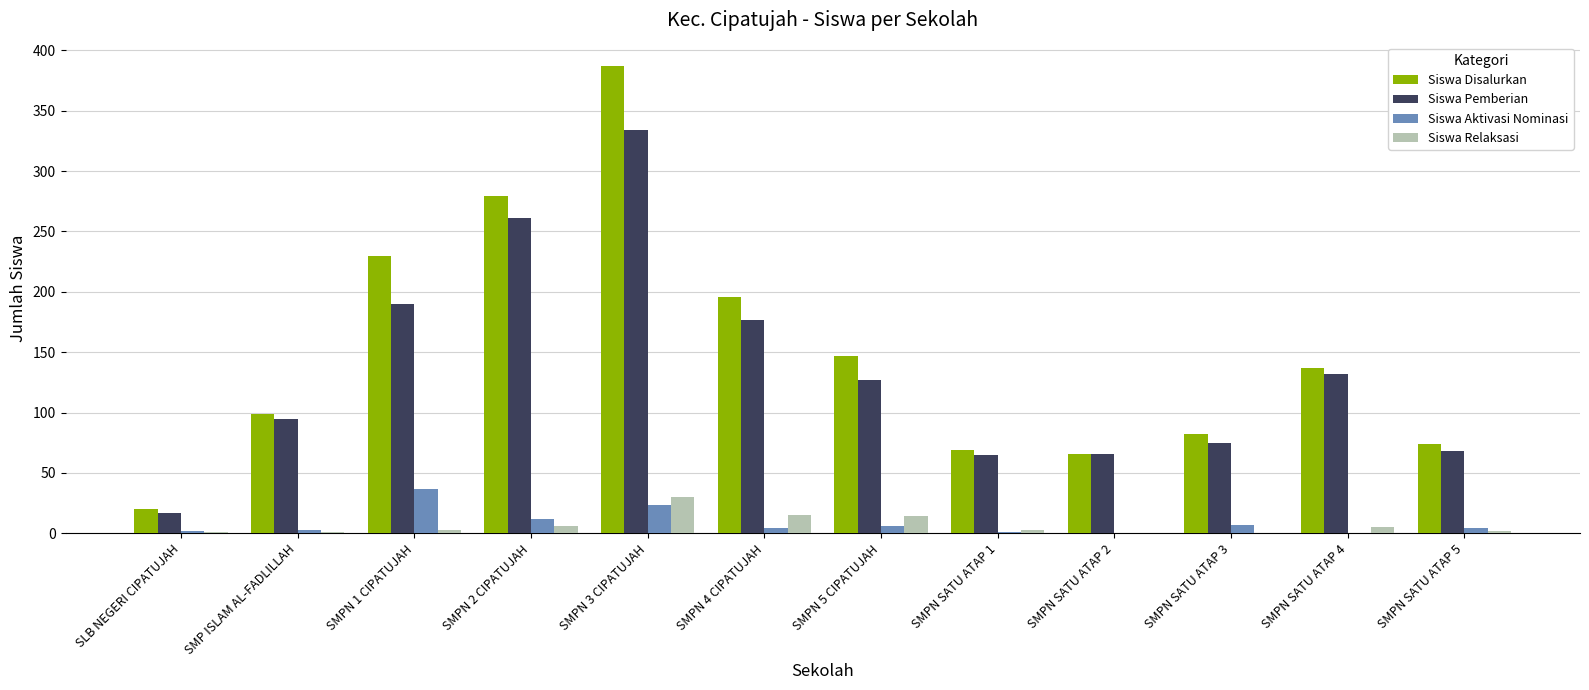

Which category has the highest value in the Siswa Disalurkan series?

SMPN 3 CIPATUJAH